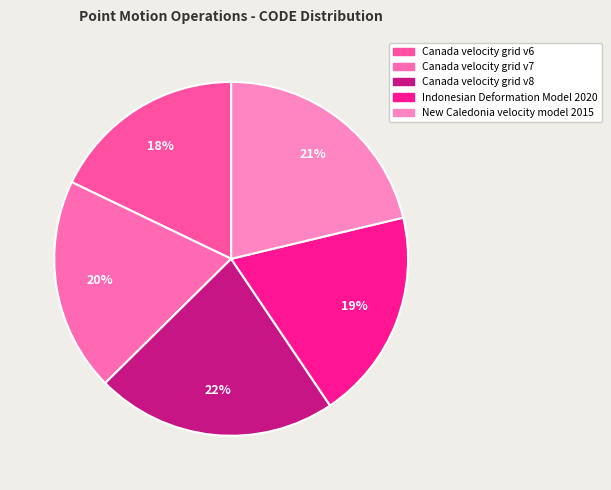

Which slice is the smallest?

Canada velocity grid v6